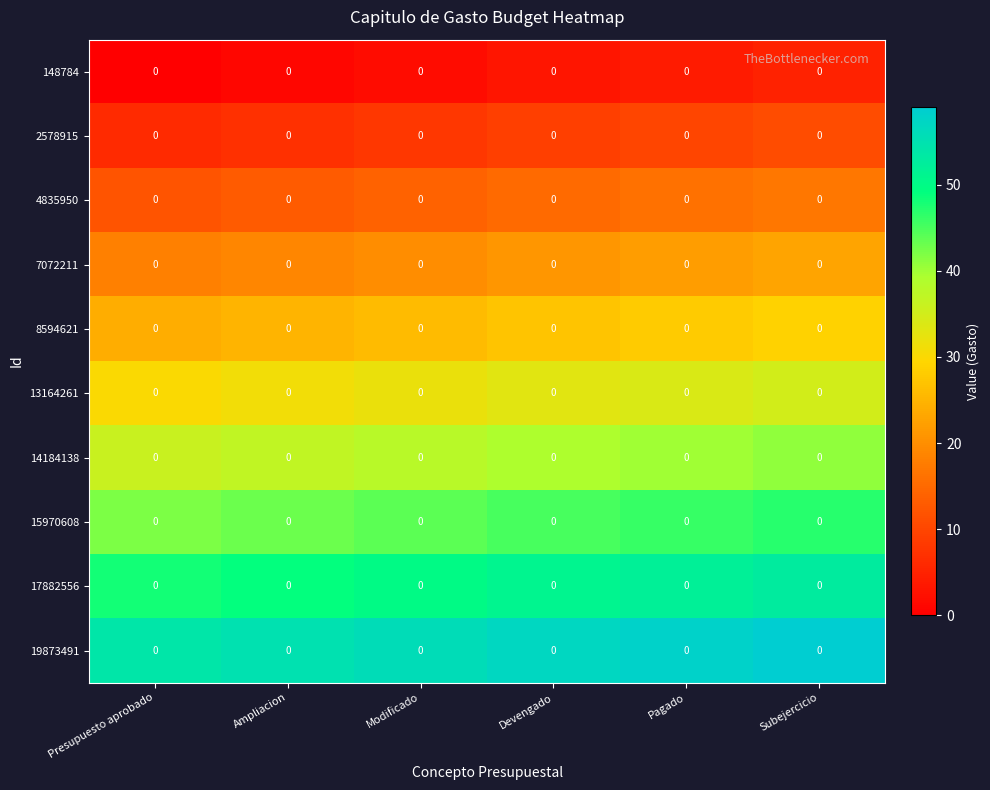

What is the minimum value for 8594621?

24